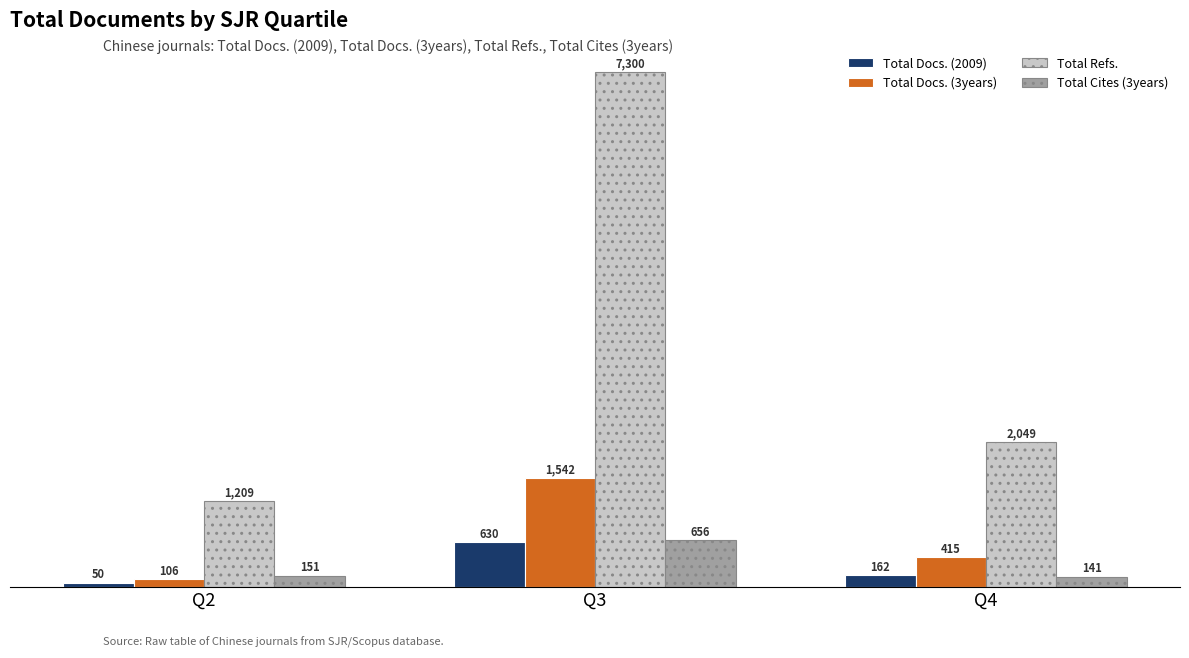

What is the total value across all series at Q3?

10127.8